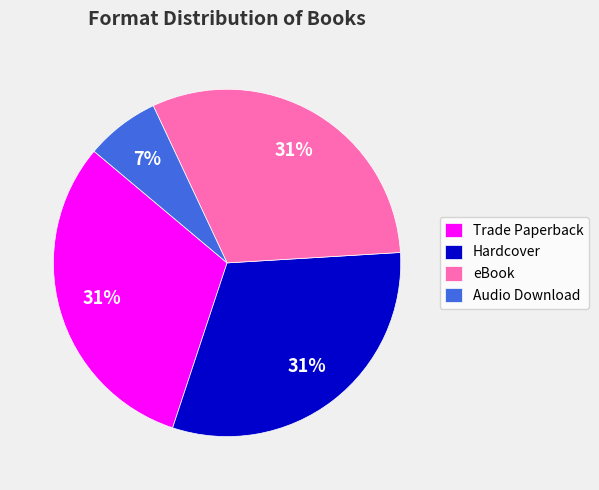

Which slice is the smallest?

Audio Download